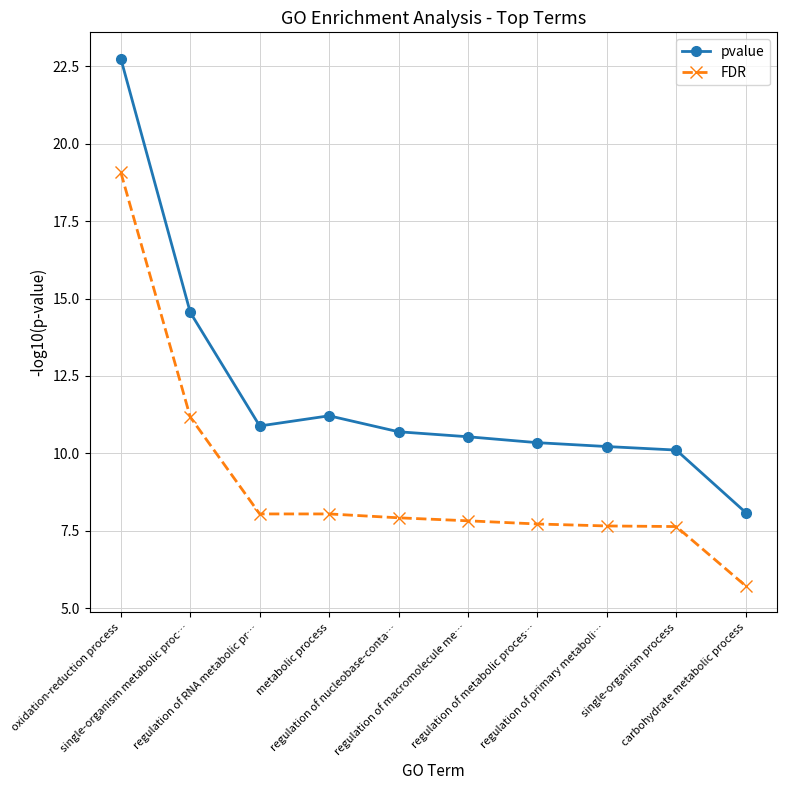

List the series in order of their peak value, highest first.

pvalue, FDR